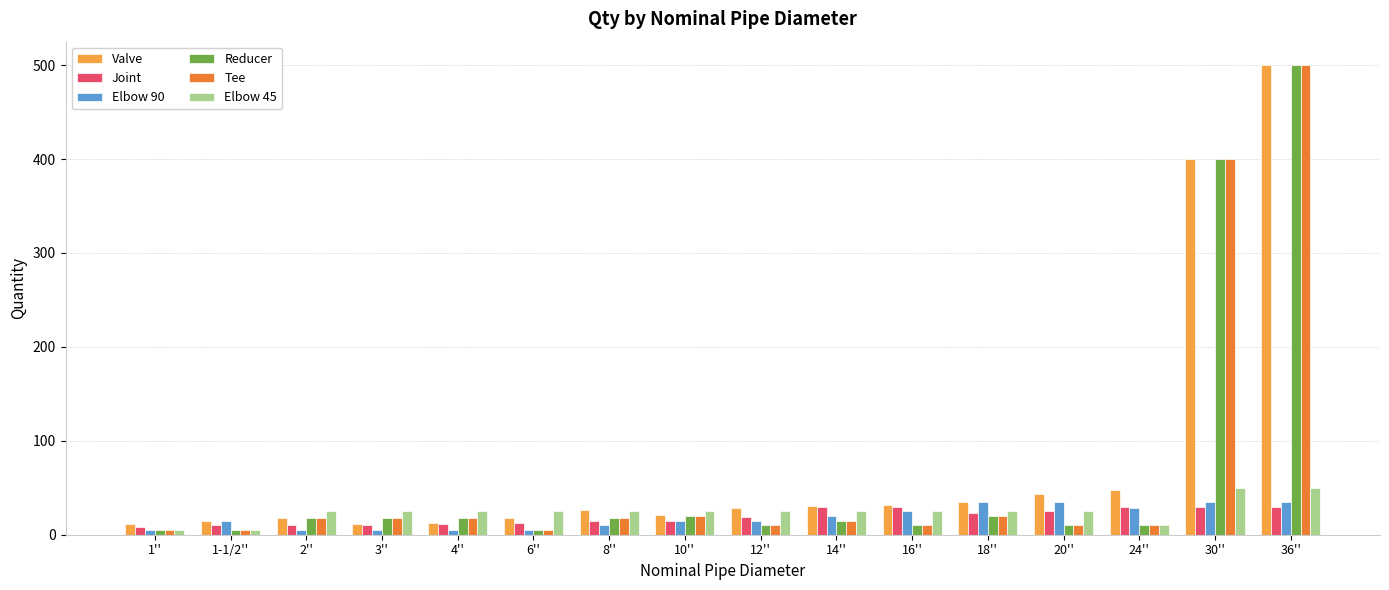

The Joint series shows 25.0 at 20''. True or false?

True